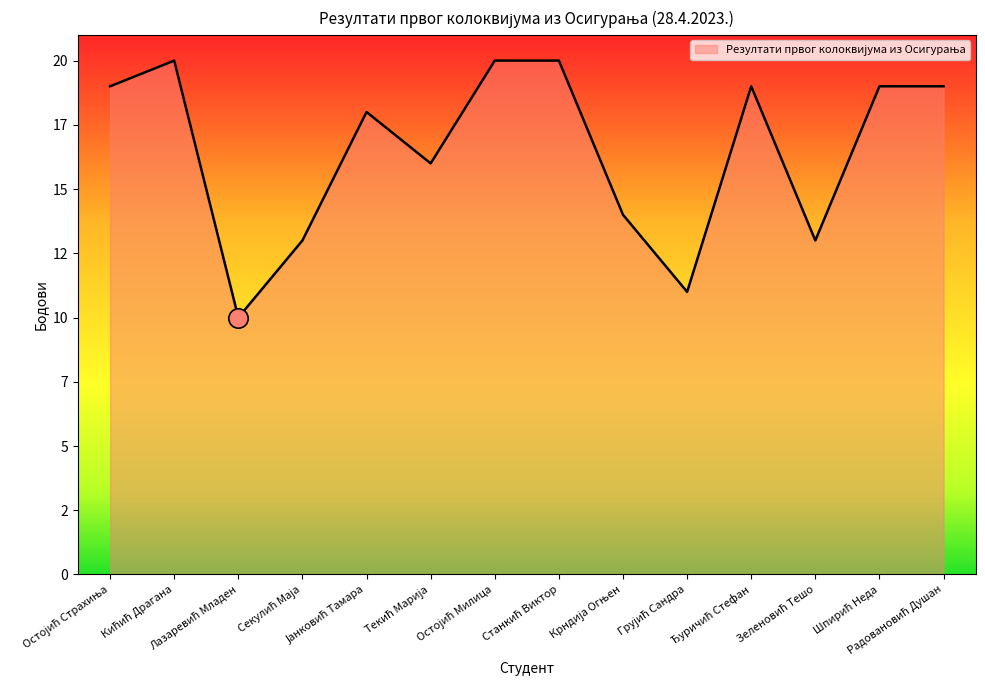

How many values are between 13 and 19?

9